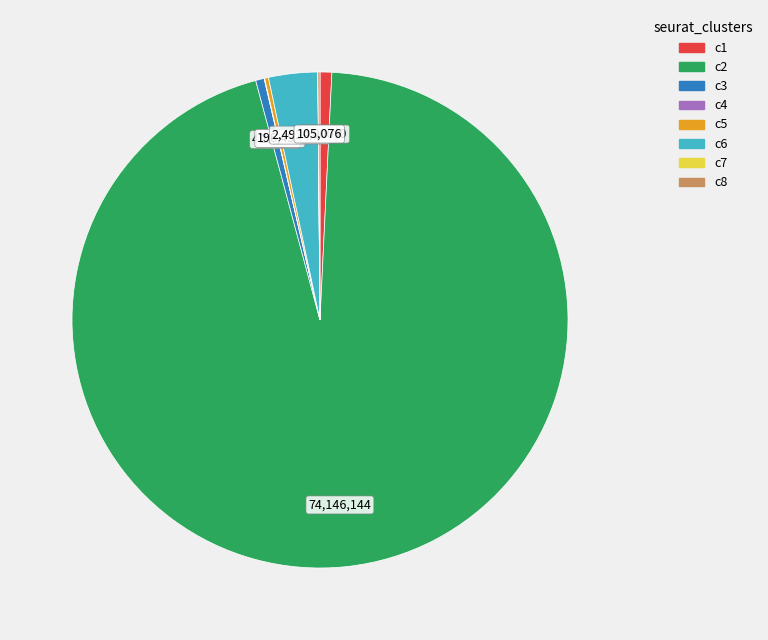

Which category has the biggest portion of the pie?

c2